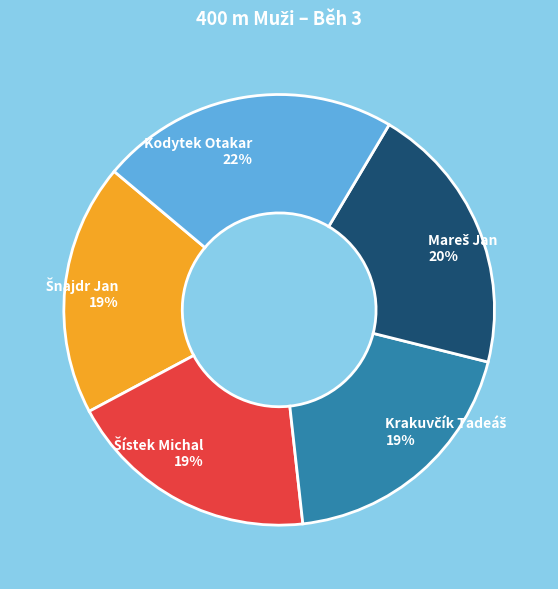

To the nearest percent, what percentage of the pie is Kodytek Otakar?

22%